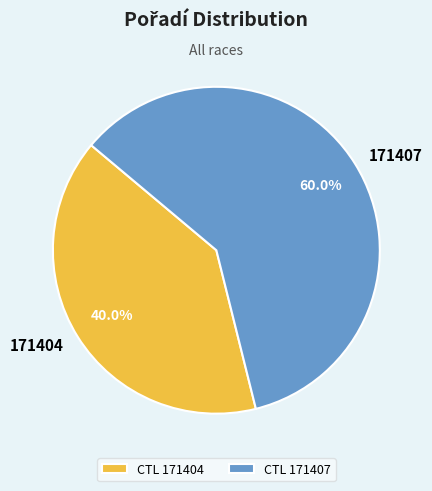

To the nearest percent, what is the combined percentage of 171407 and 171404?

100%